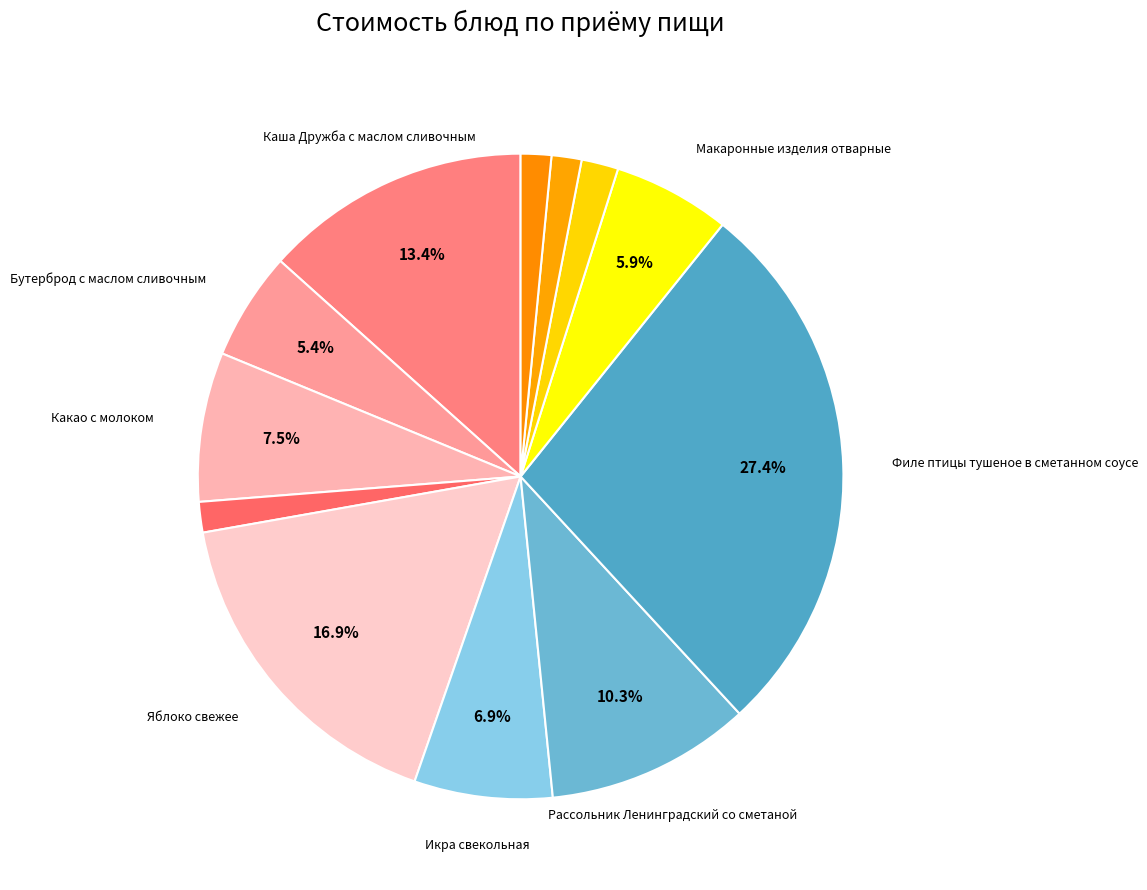

How many segments does this pie chart have?

12